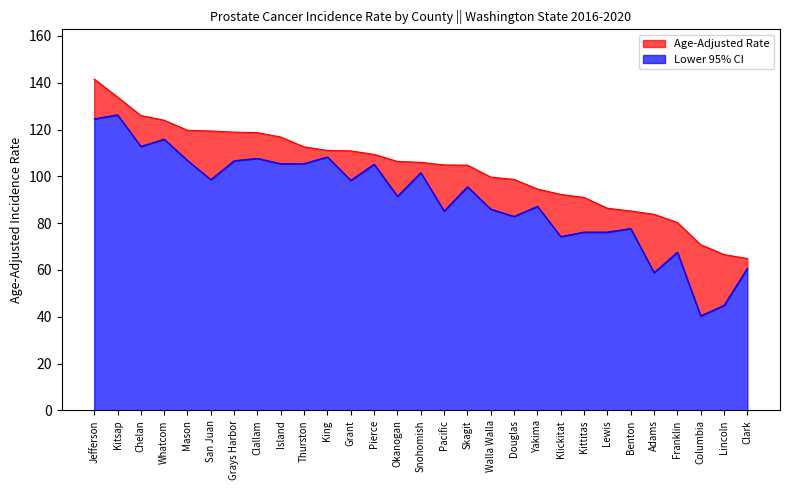

Where is Age-Adjusted Rate nearest to the value 103?

Skagit